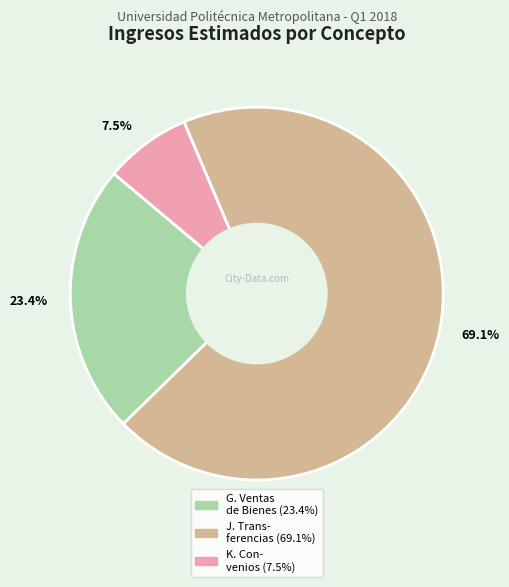

How many segments does this pie chart have?

3